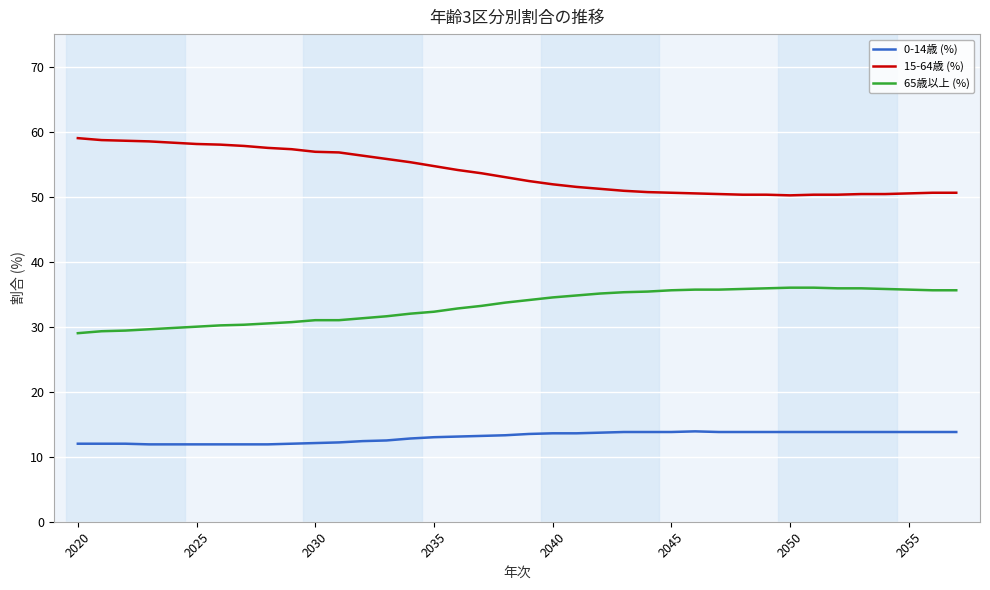

What is the difference between the maximum and minimum values in the 65歳以上 (%) series?

7.0